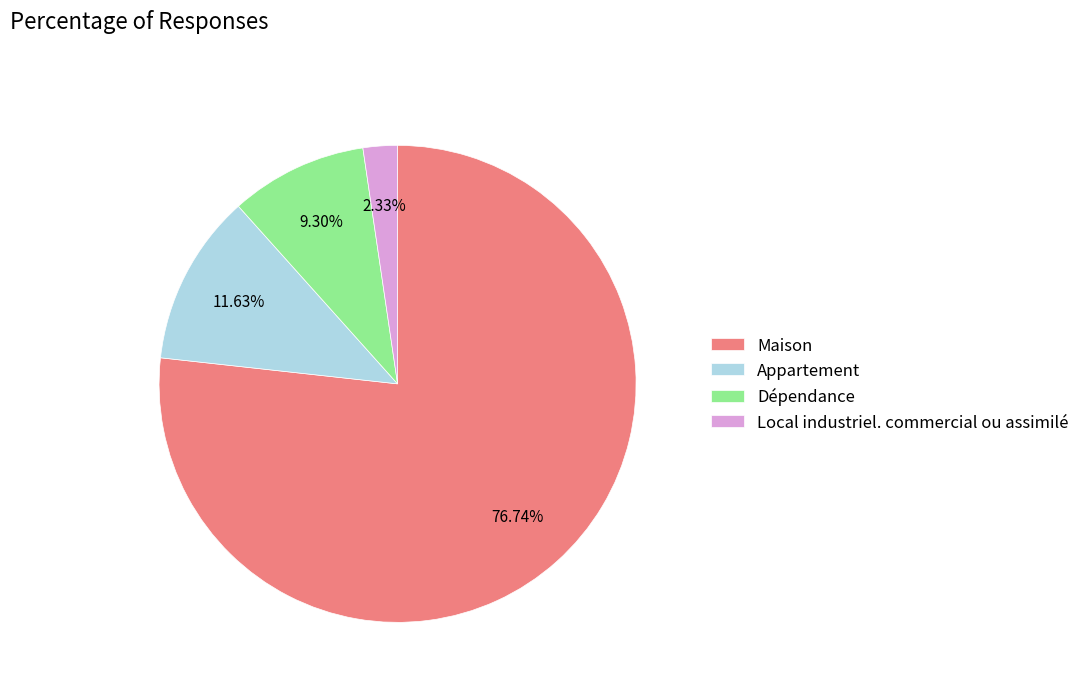

What percentage do Local industriel. commercial ou assimilé and Maison together represent?

79.1%